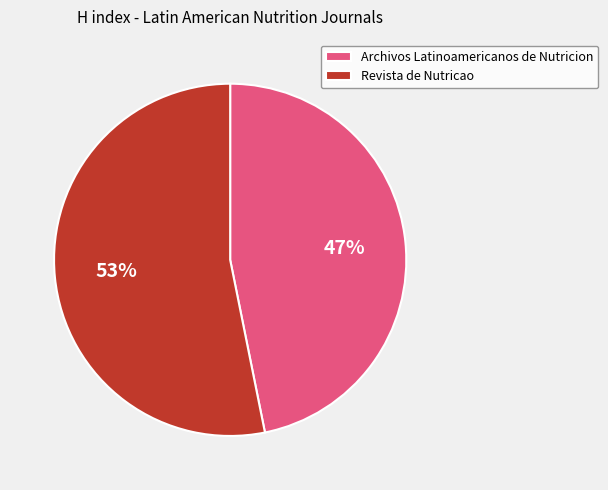

How many segments does this pie chart have?

2